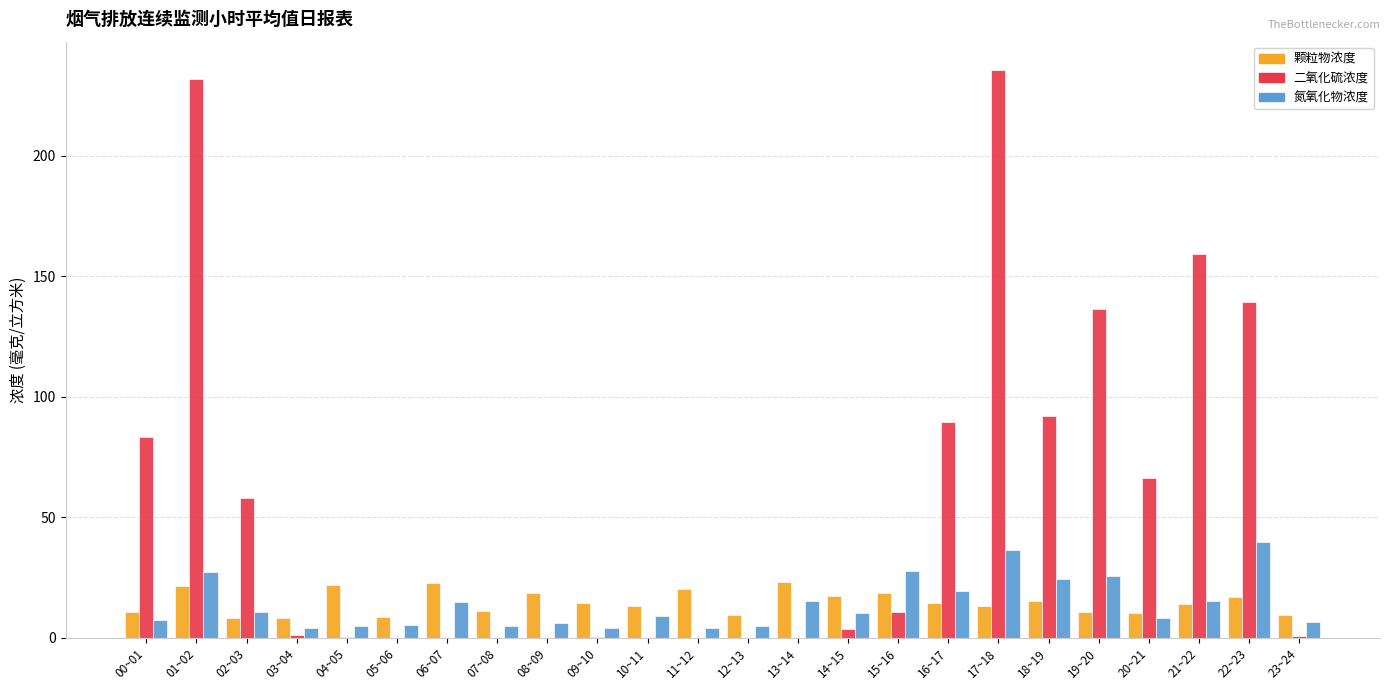

Is it true that 二氧化硫浓度 equals 0.7 at 23~24?

True